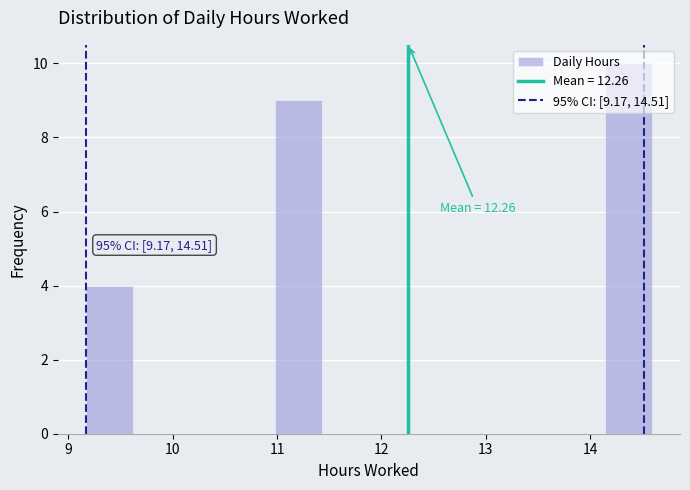

Over which range of the x-axis is the bar tallest?

14.1 to 14.6